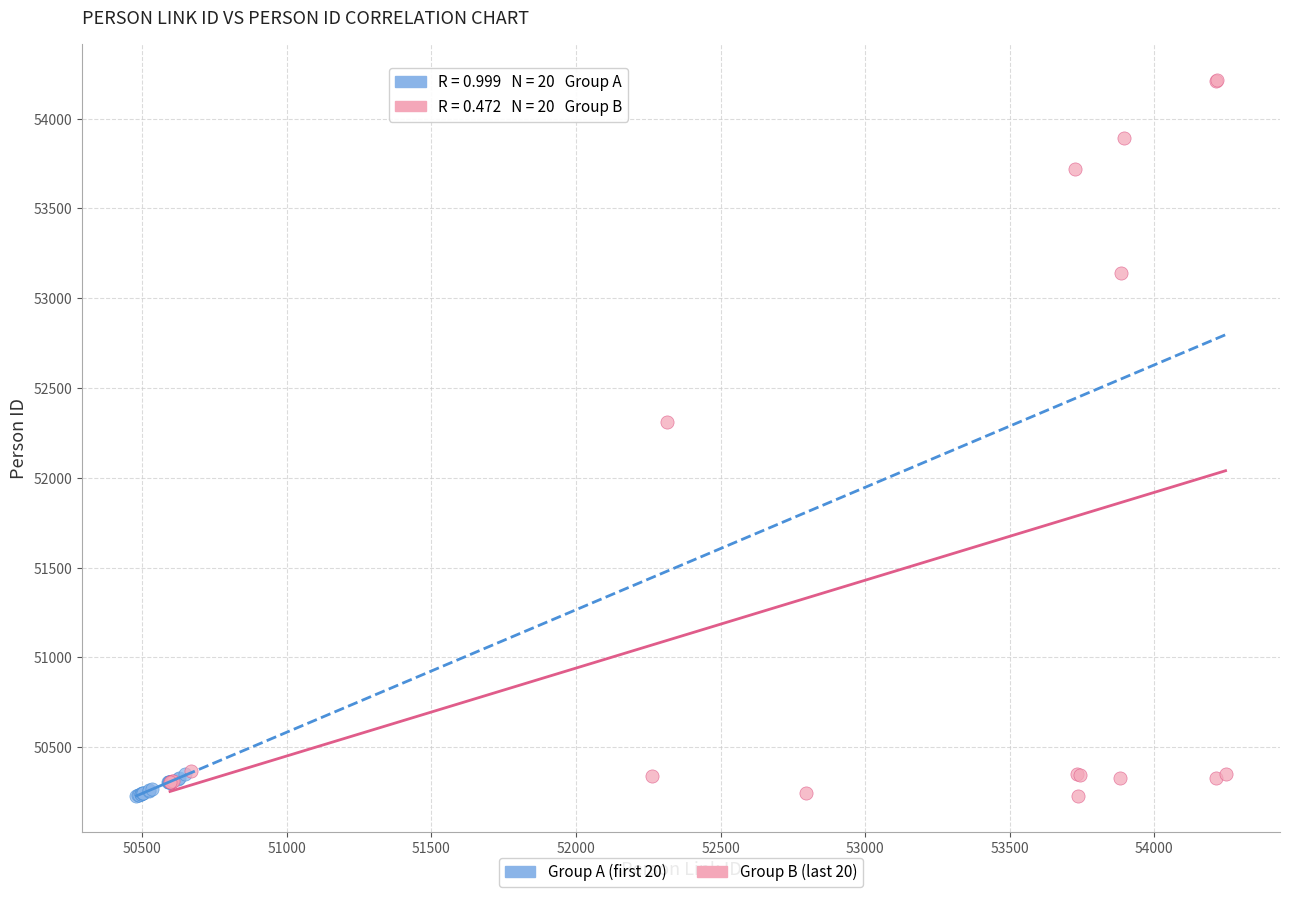

Which series contains the highest Y value?

Group B (last 20)